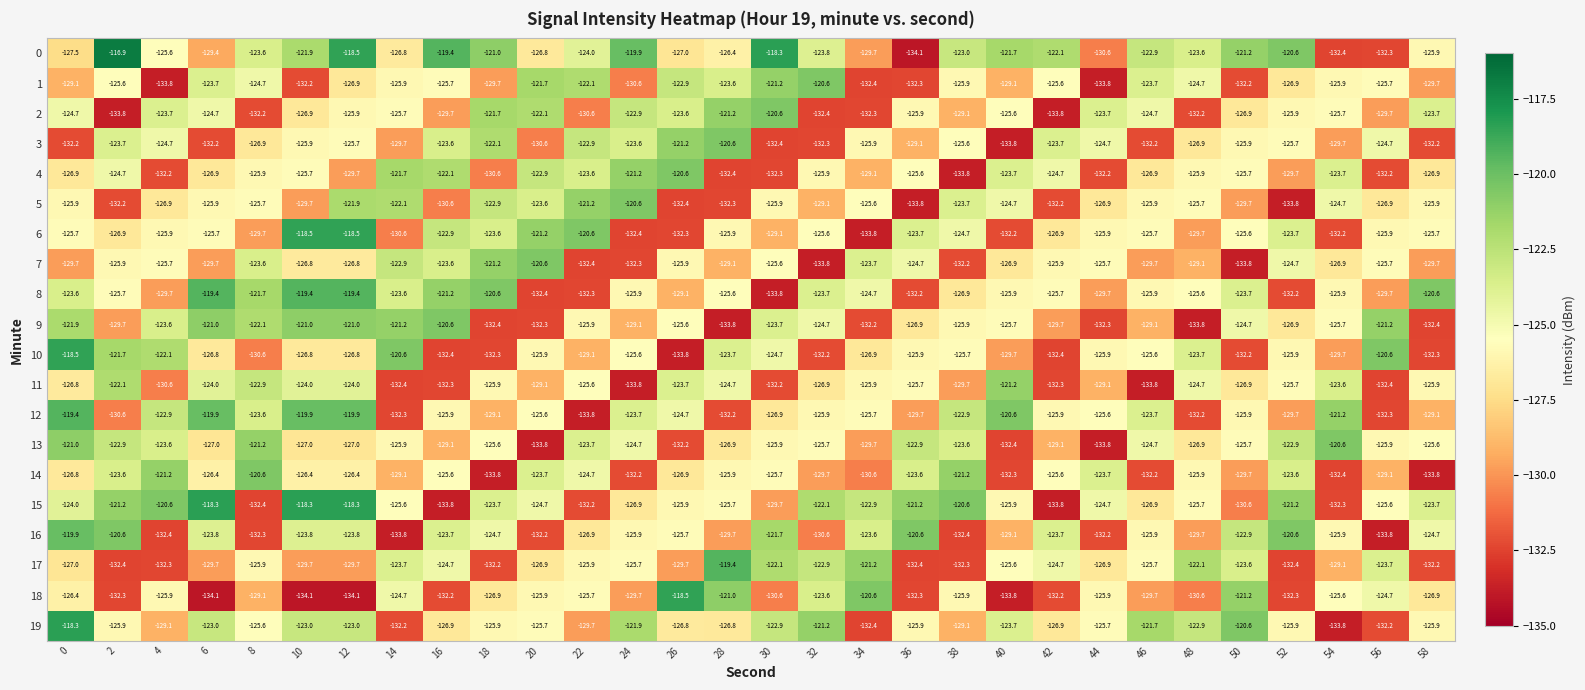

What is the difference between the 12 values at 40 and 0?

1.2